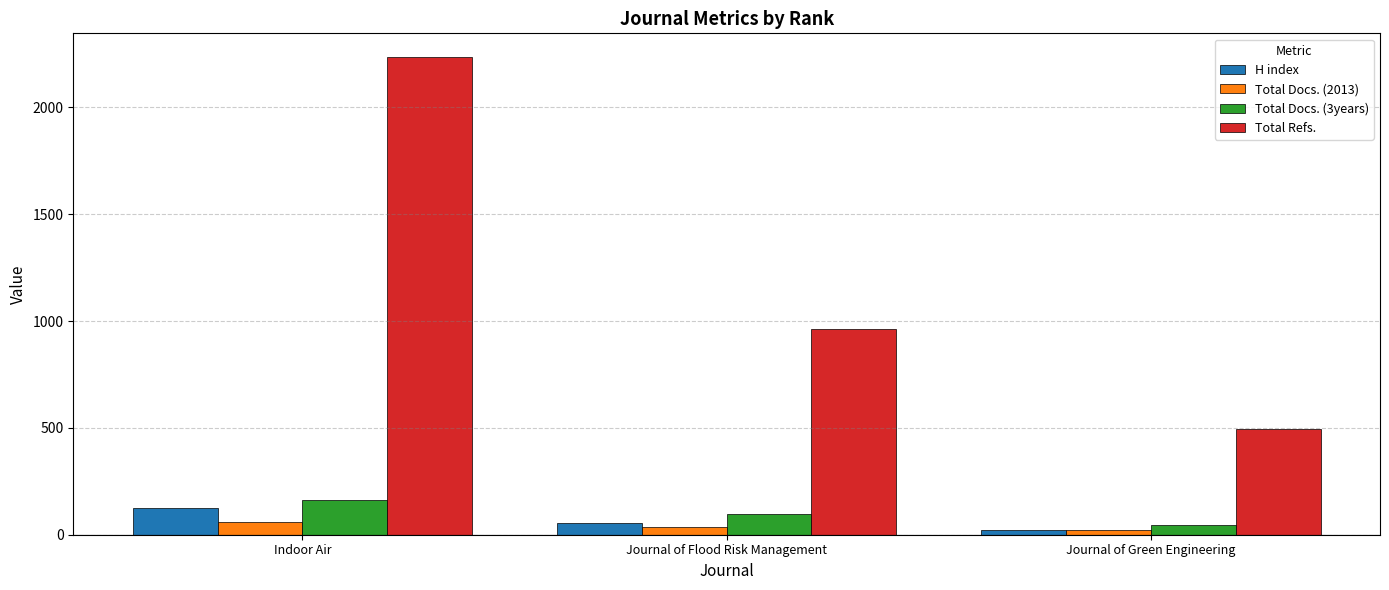

Where is H index nearest to the value 73?

Journal of Flood Risk Management